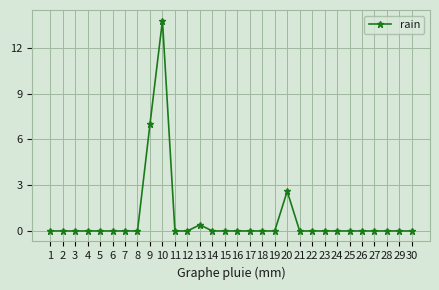

At which category does the chart reach its peak across all series?

10